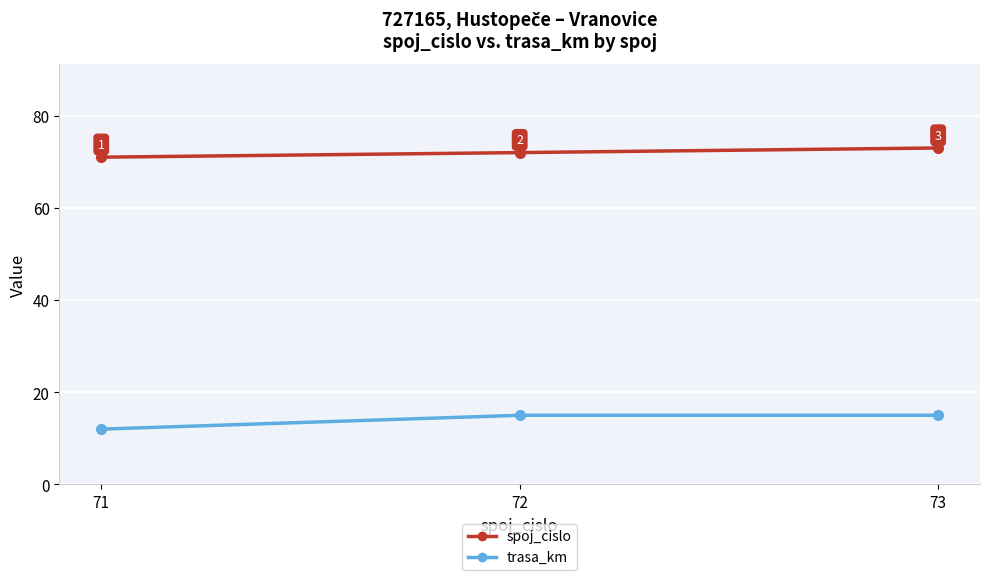

Reading left to right, what are all the values shown in this chart?

spoj_cislo: 71	72	73
trasa_km: 12	15	15